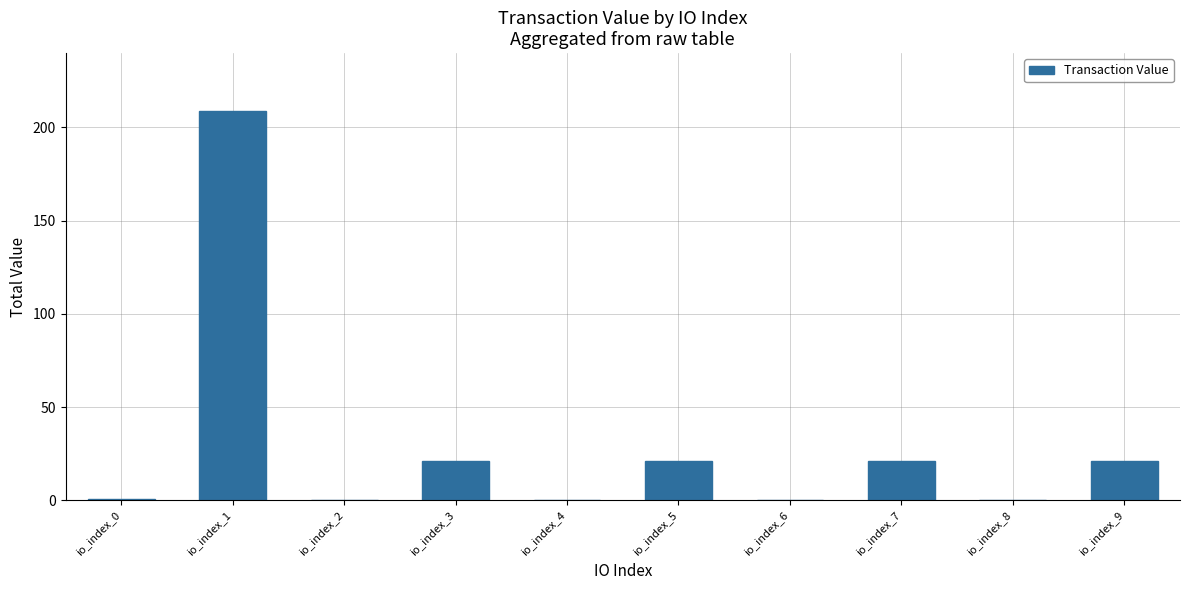

What is the greatest value displayed?

208.6